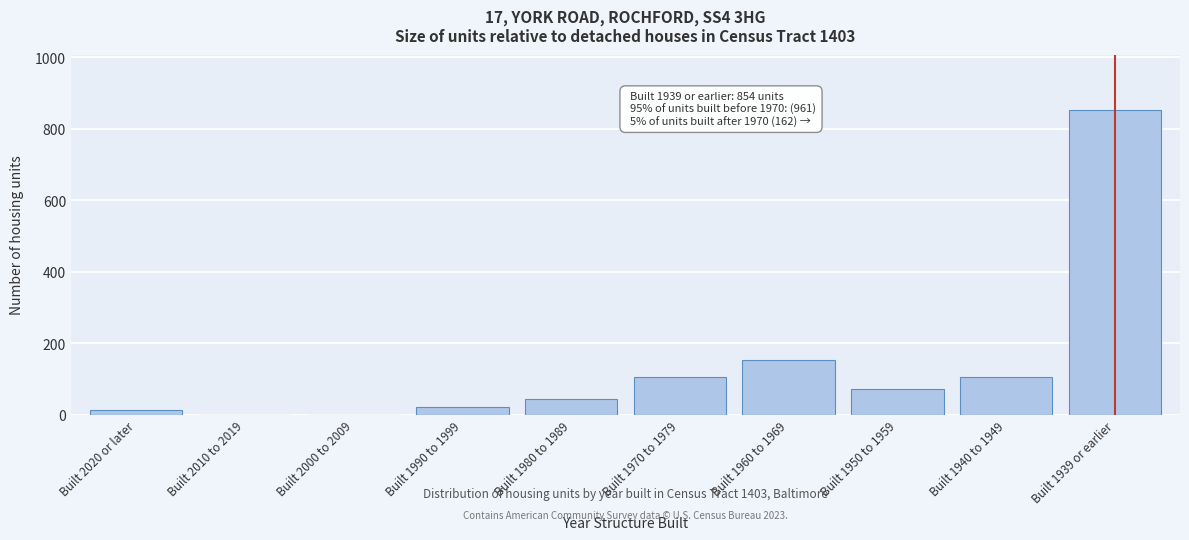

Read the value at Built 1960 to 1969.

152